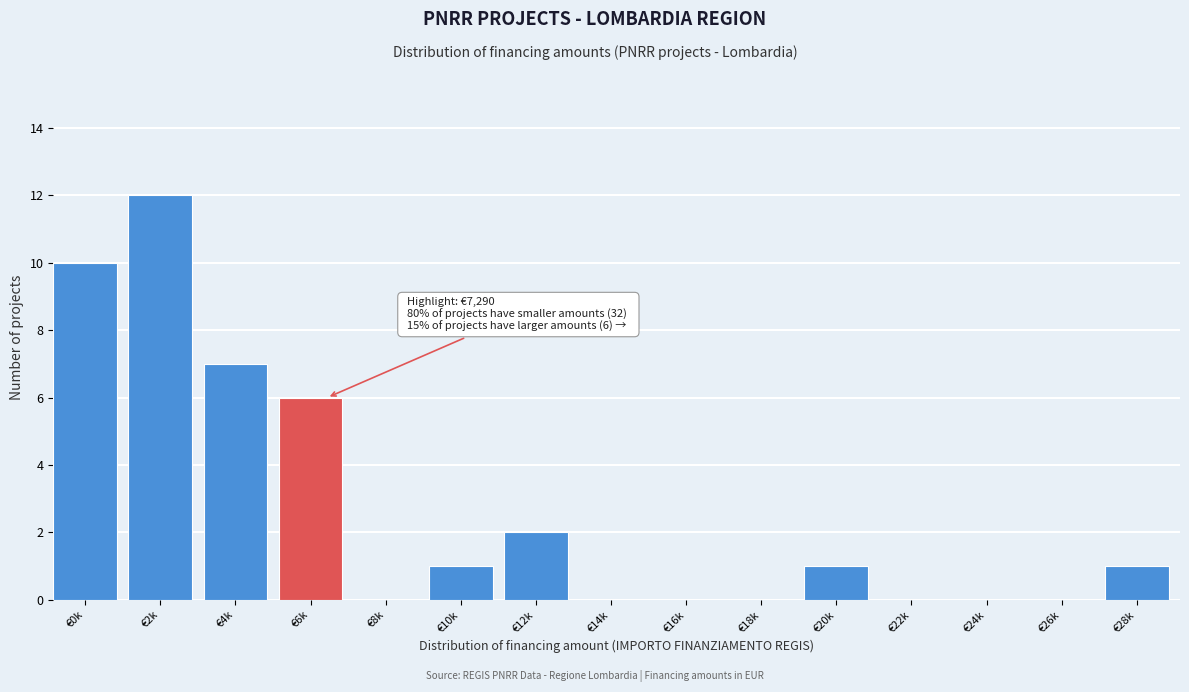

Reading left to right, extract all data points from this chart.

€0k=10	€2k=12	€4k=7	€6k=6	€8k=0	€10k=1	€12k=2	€14k=0	€16k=0	€18k=0	€20k=1	€22k=0	€24k=0	€26k=0	€28k=1